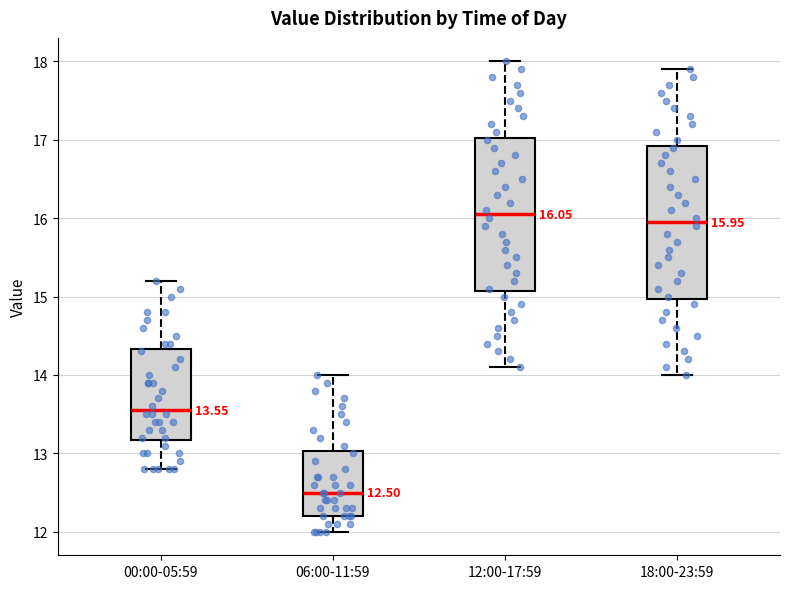

Which box's median line is the lowest?

06:00-11:59